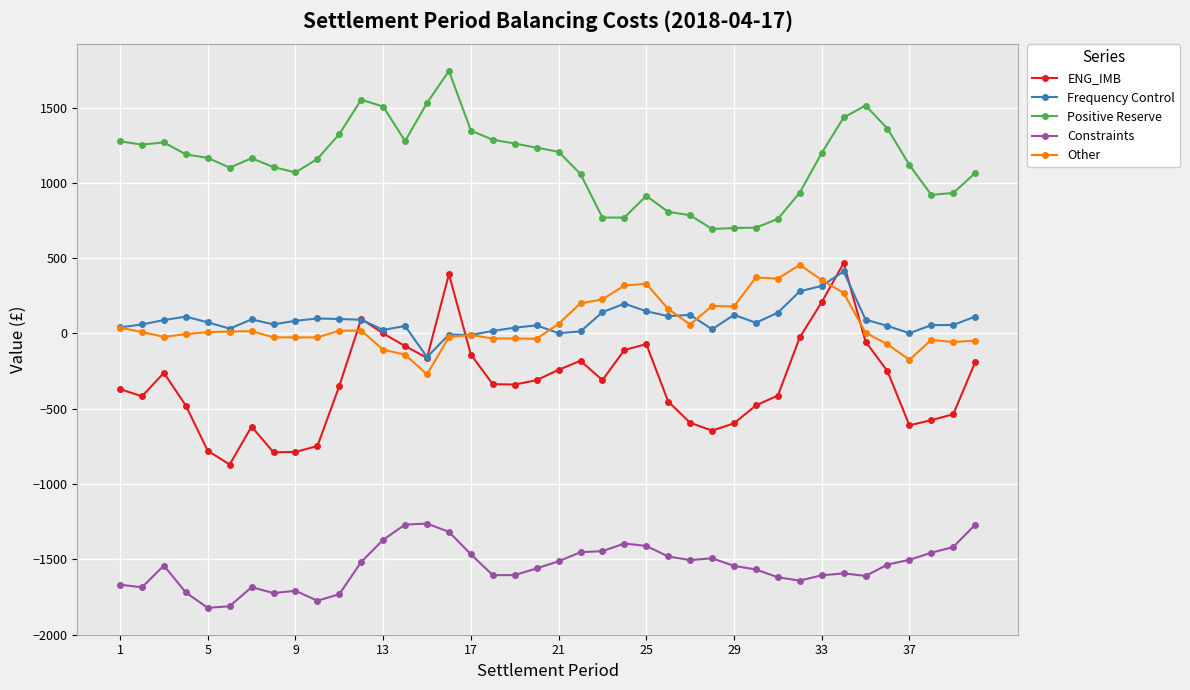

Which series has the largest range (max minus min)?

ENG_IMB